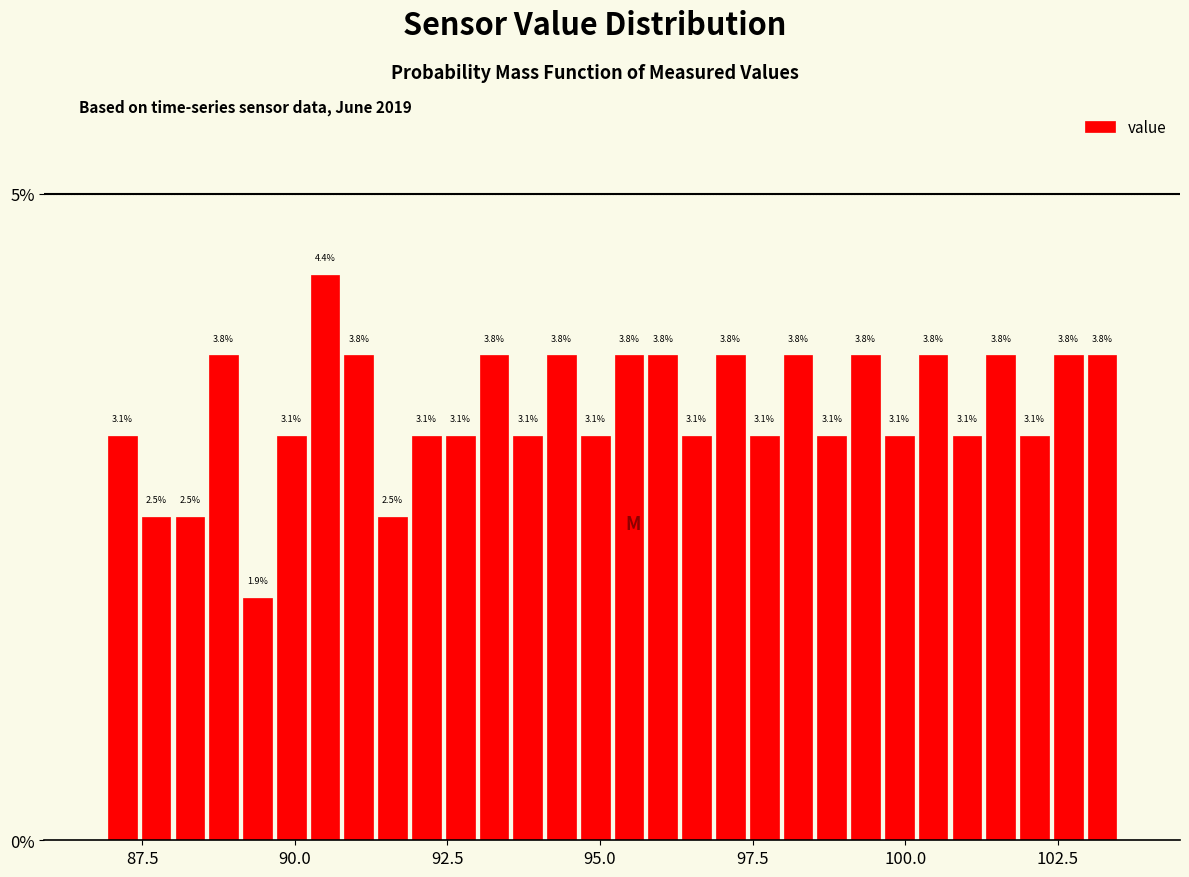

Read against the x-axis, roughly where is the centre of the tallest bar?

90.5